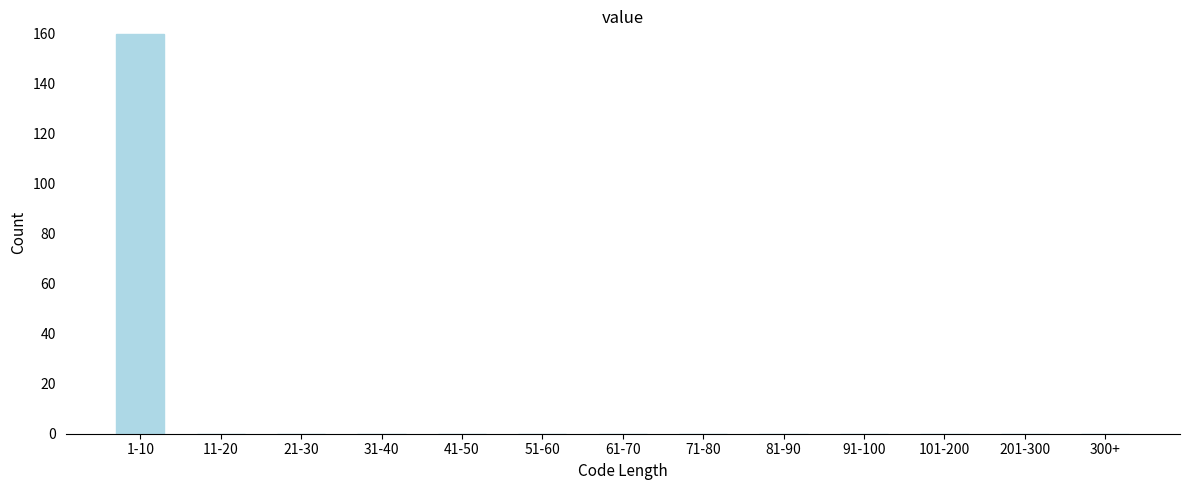

Reading left to right, list all the values displayed in this chart.

1-10=160	11-20=0	21-30=0	31-40=0	41-50=0	51-60=0	61-70=0	71-80=0	81-90=0	91-100=0	101-200=0	201-300=0	300+=0